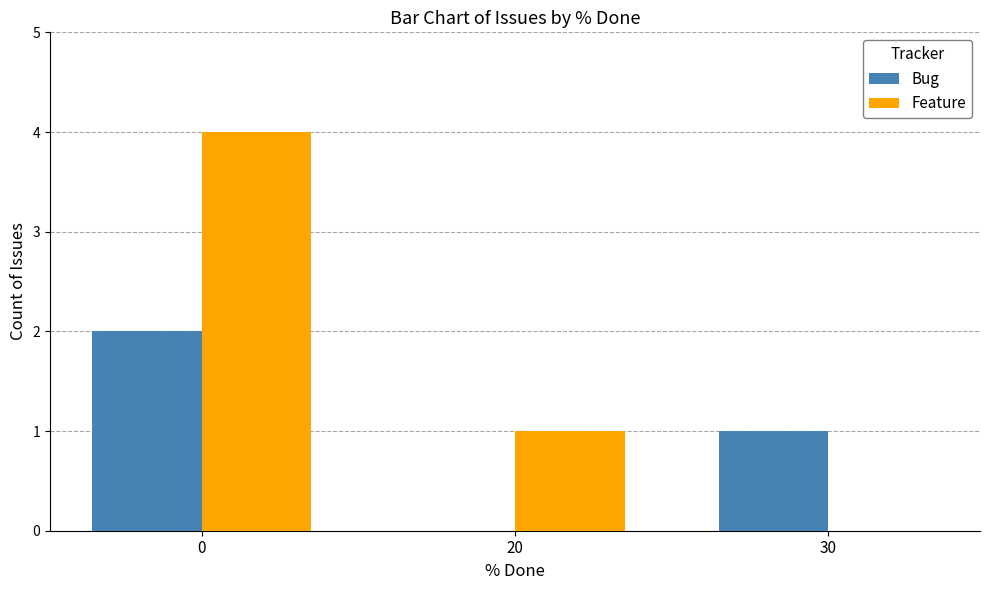

What is the sum of the Bug values at 30 and 20?

1